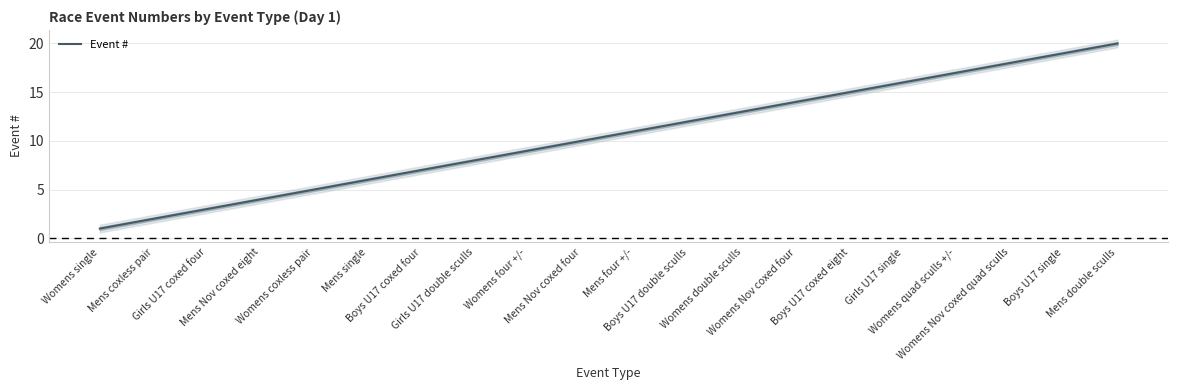

What is the approximate value at Womens Nov coxed quad sculls, to the nearest 10?

20